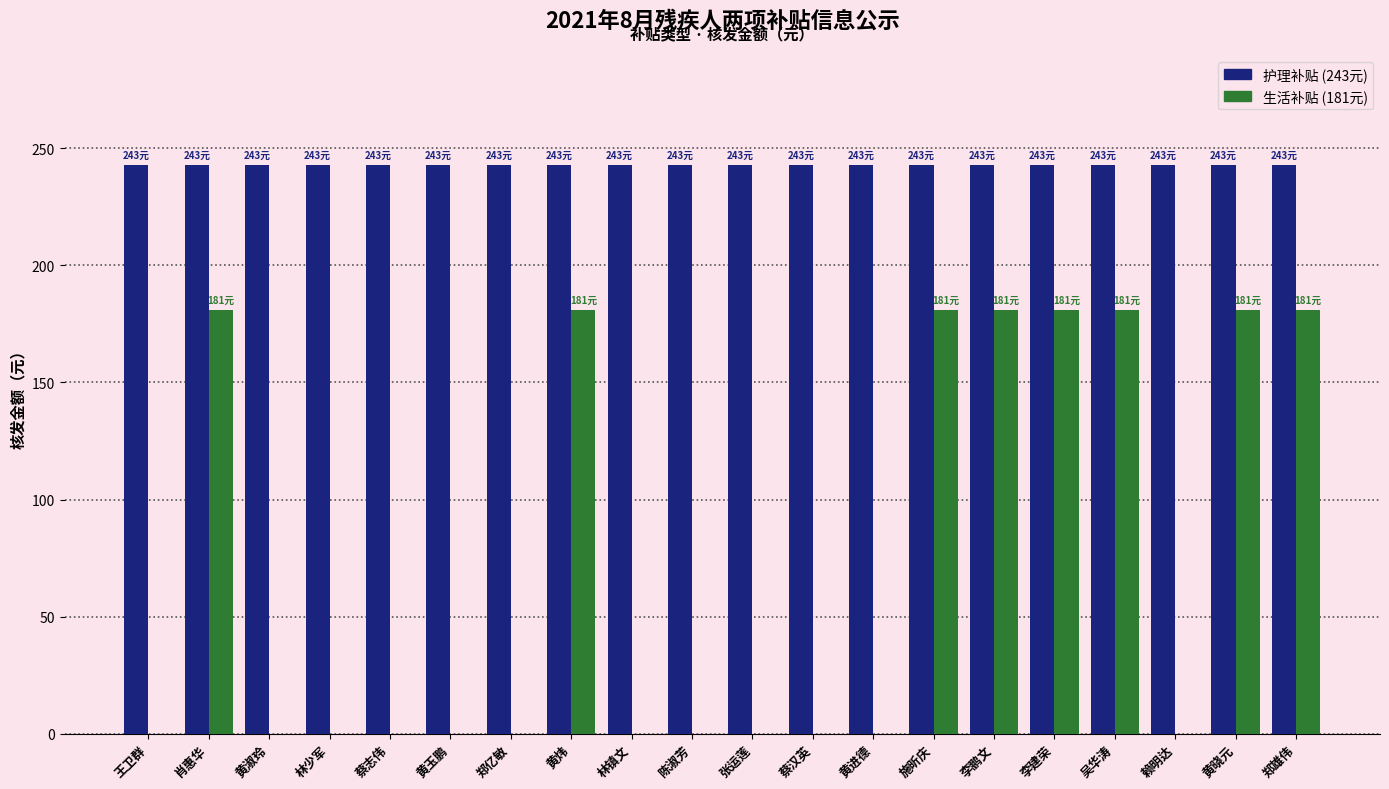

What is the greatest value displayed?

243